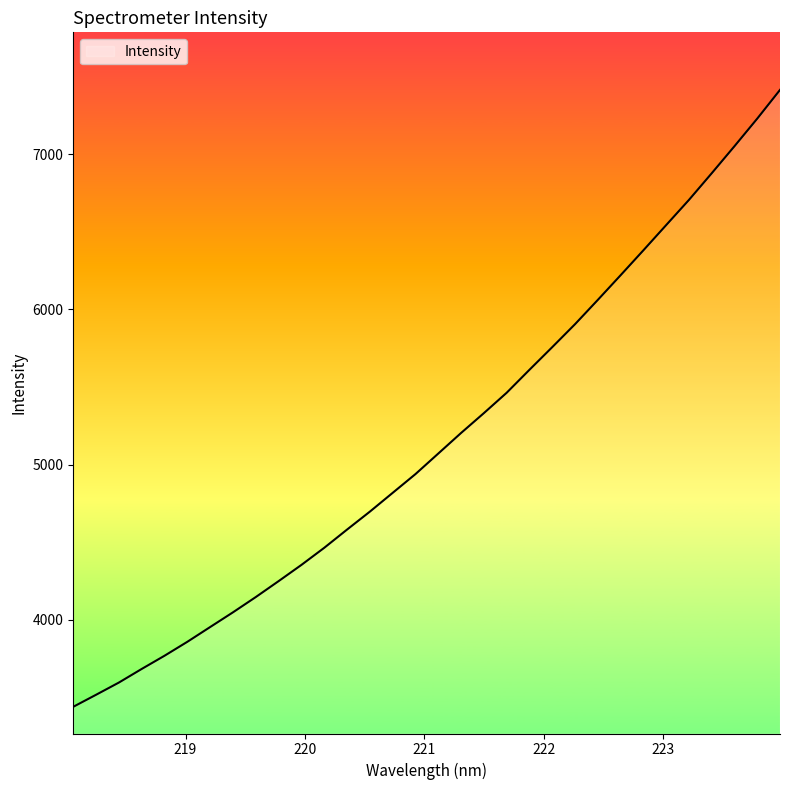

What is the difference between the maximum and minimum values?

3972.6